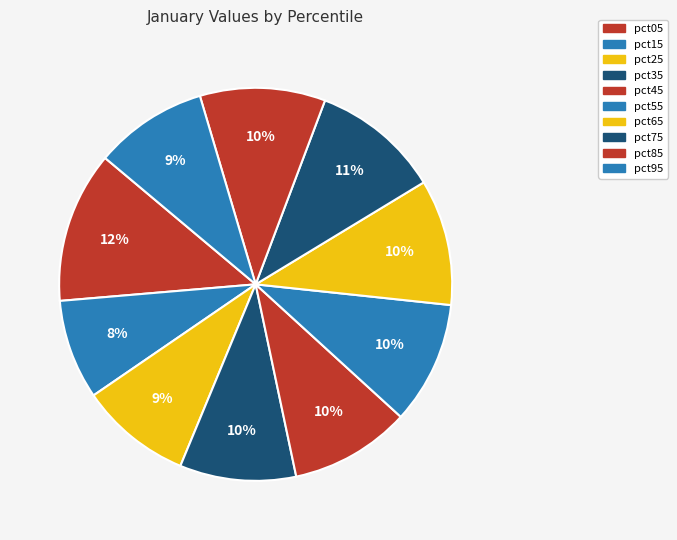

What percentage is the pct15 slice, to the nearest percent?

8%